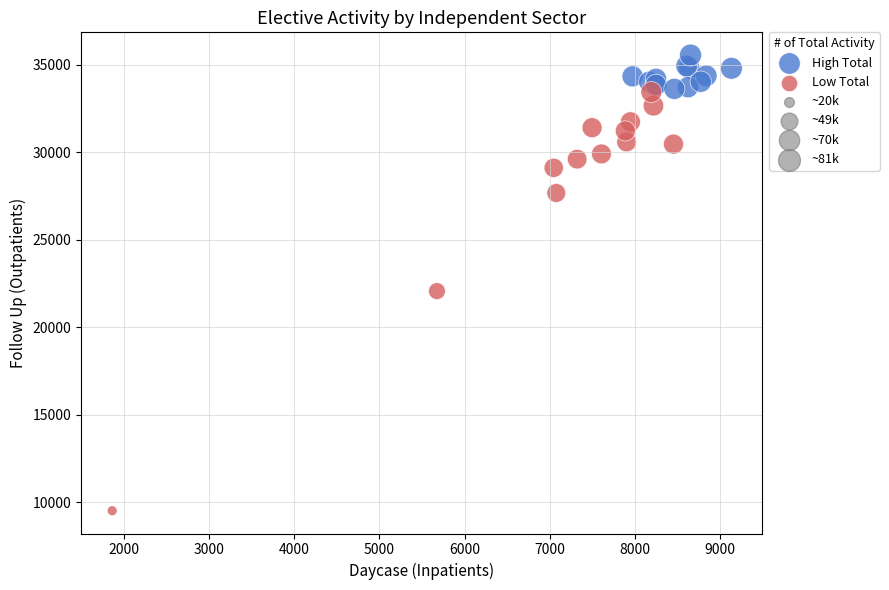

Which series contains the highest Y value?

High Total